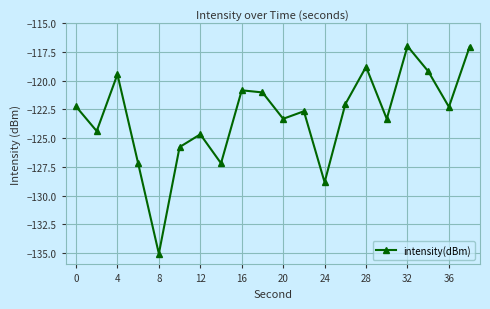

What is the difference between the maximum and minimum values?

18.1